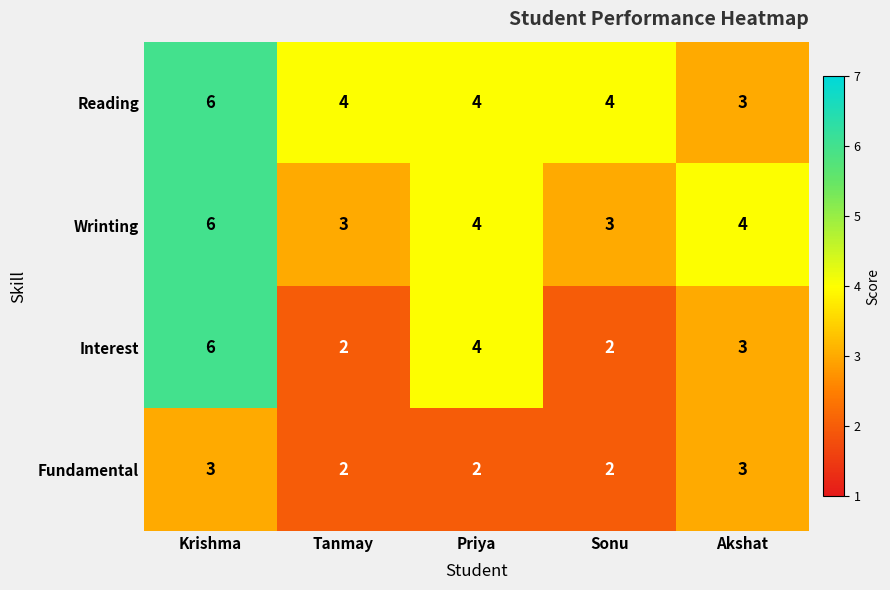

Between Krishma and Tanmay, which series saw the biggest shift?

Interest